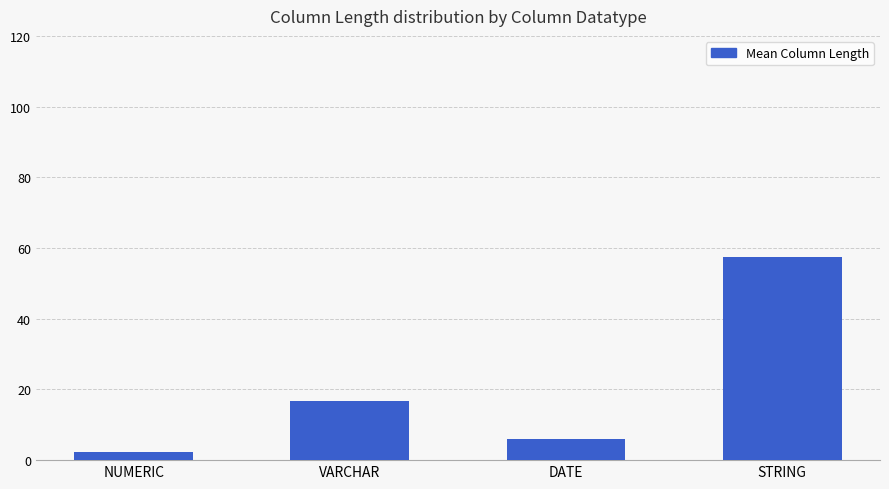

Which category has the lowest value across all series?

NUMERIC